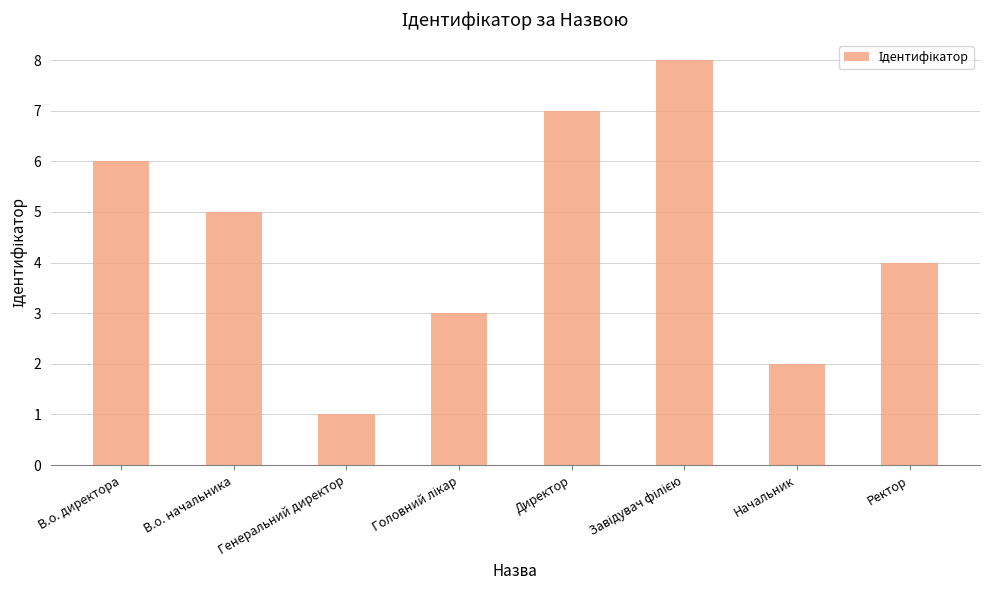

The chart shows a value of 2 at Начальник. True or false?

True